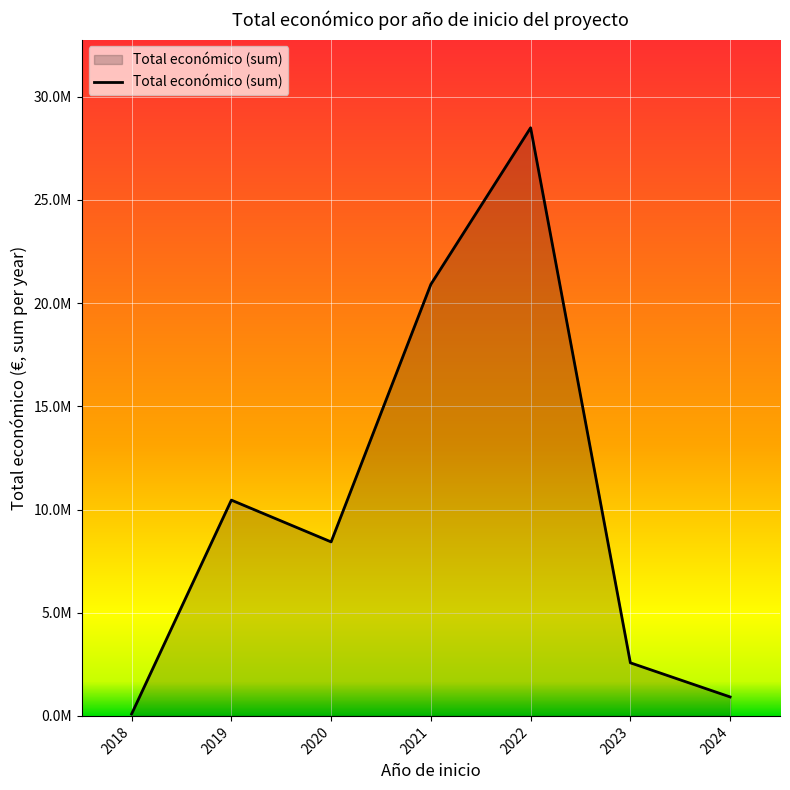

Rank the categories by value from highest to lowest.

2022, 2021, 2019, 2020, 2023, 2024, 2018